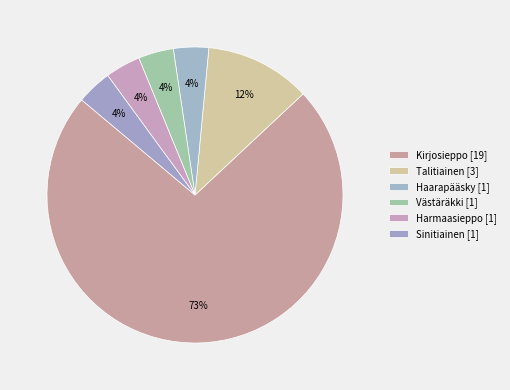

Count the number of slices in the pie.

6